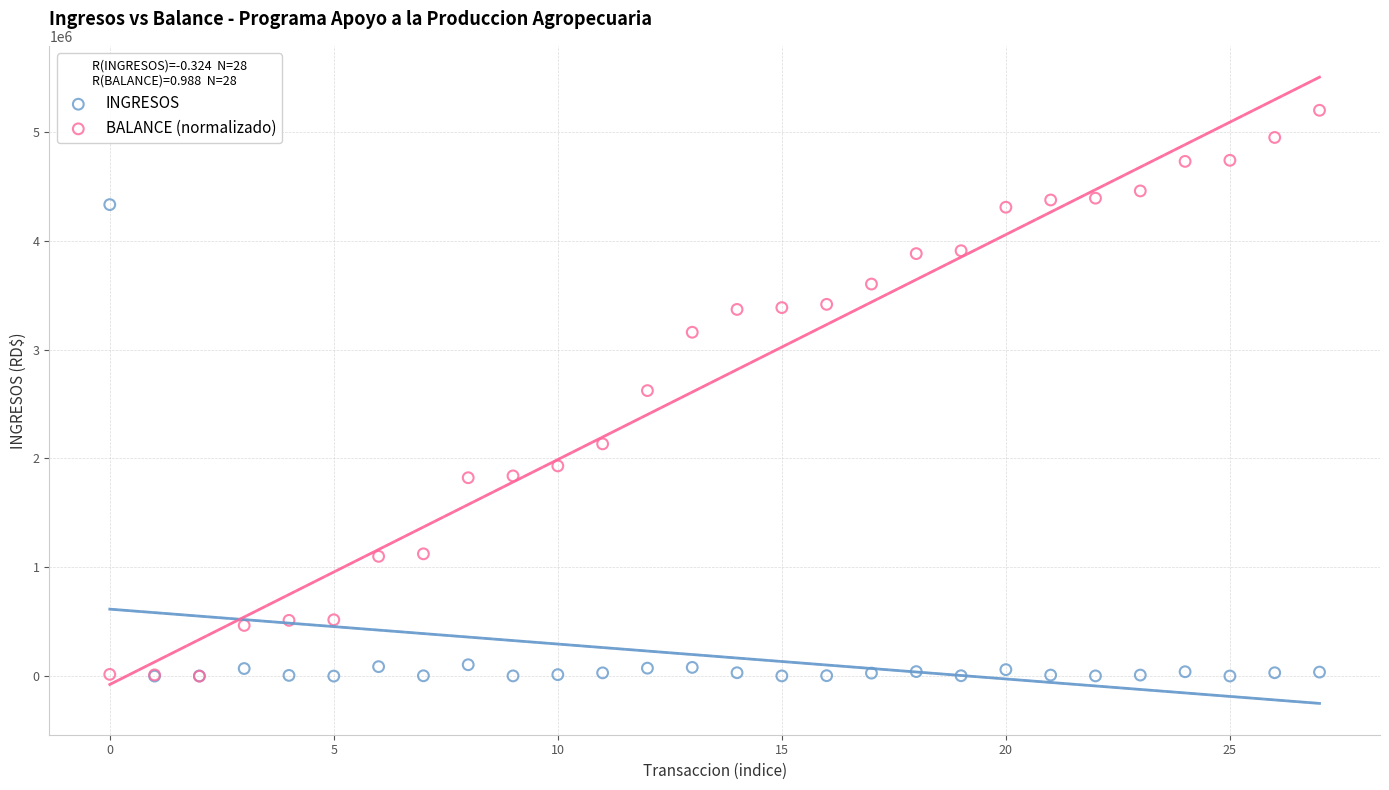

What are all the series names shown in the legend?

INGRESOS, BALANCE (normalizado)